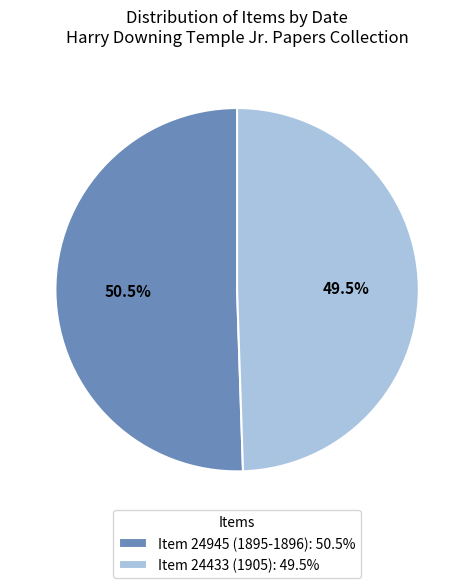

Is it true that Item 24945 (1895-1896) is 58% of the pie?

False